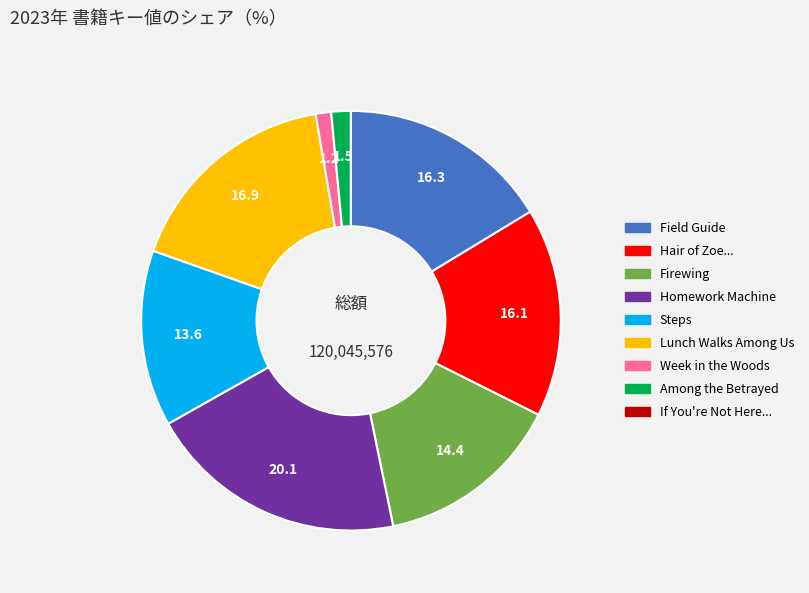

Is there a majority slice in this chart?

No